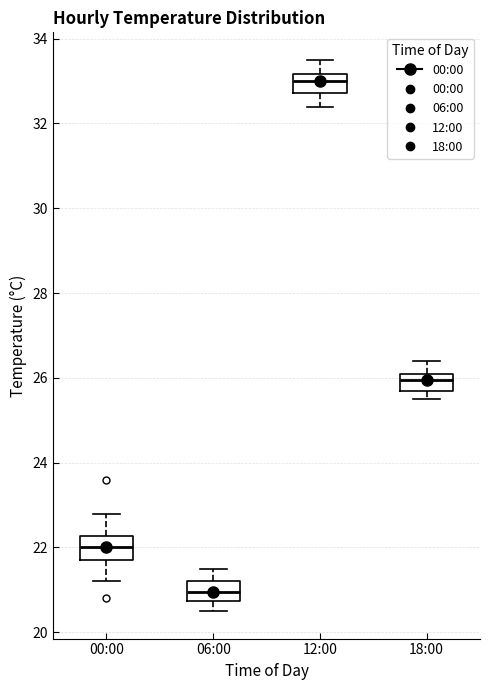

Reading left to right, read every box against the y-axis: the position of its median line, the range the box covers, and the ends of its whiskers. The values are not printed on the chart, so give them approximately, as read against the axis.

00:00: median 22.0, box 21.8 to 22.2, whiskers 21.2 to 22.8
06:00: median 21.0, box 20.8 to 21.2, whiskers 20.6 to 21.6
12:00: median 33.0, box 32.8 to 33.2, whiskers 32.4 to 33.6
18:00: median 26.0, box 25.8 to 26.2, whiskers 25.6 to 26.4